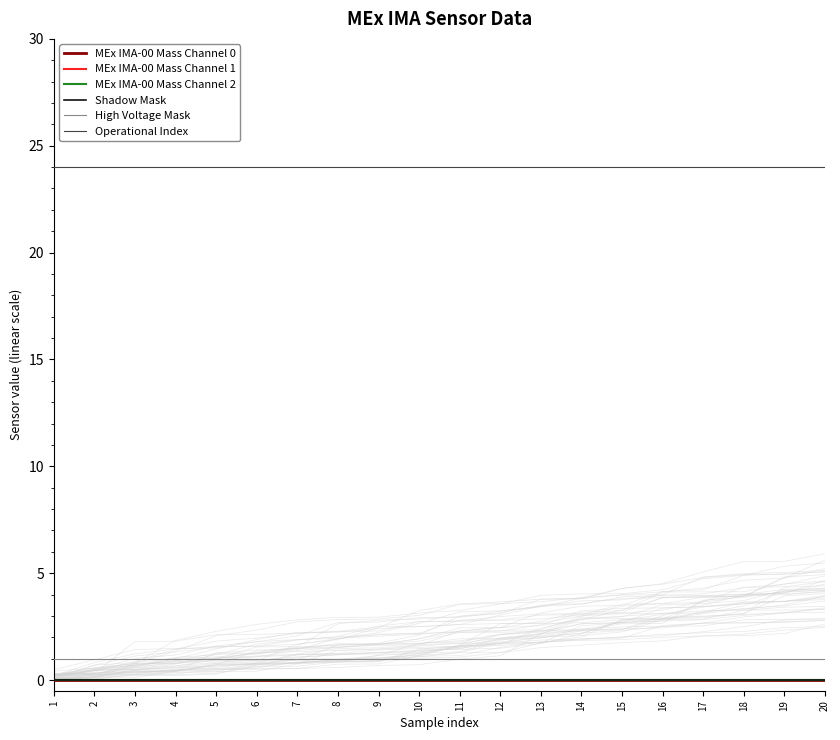

Which label corresponds to the smallest value in the chart?

1